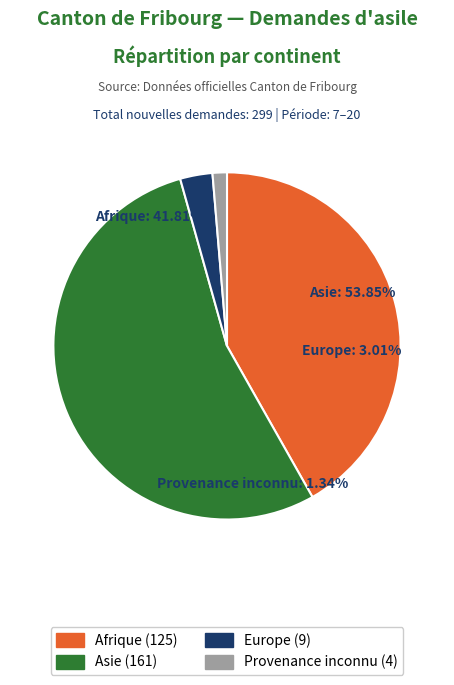

What percentage is the Asie slice, to the nearest percent?

54%